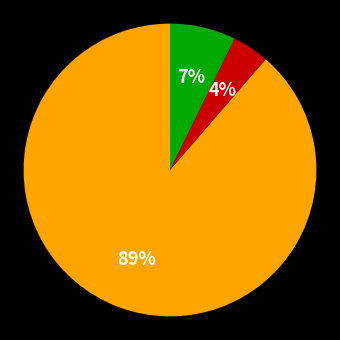

Is there a majority slice in this chart?

Yes